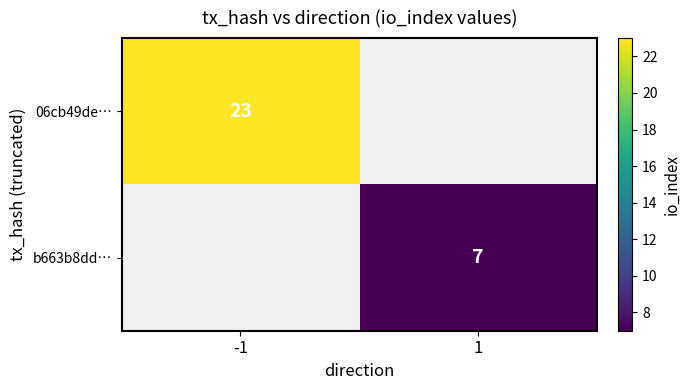

Rank the series by their average value, from highest to lowest.

06cb49de…, b663b8dd…